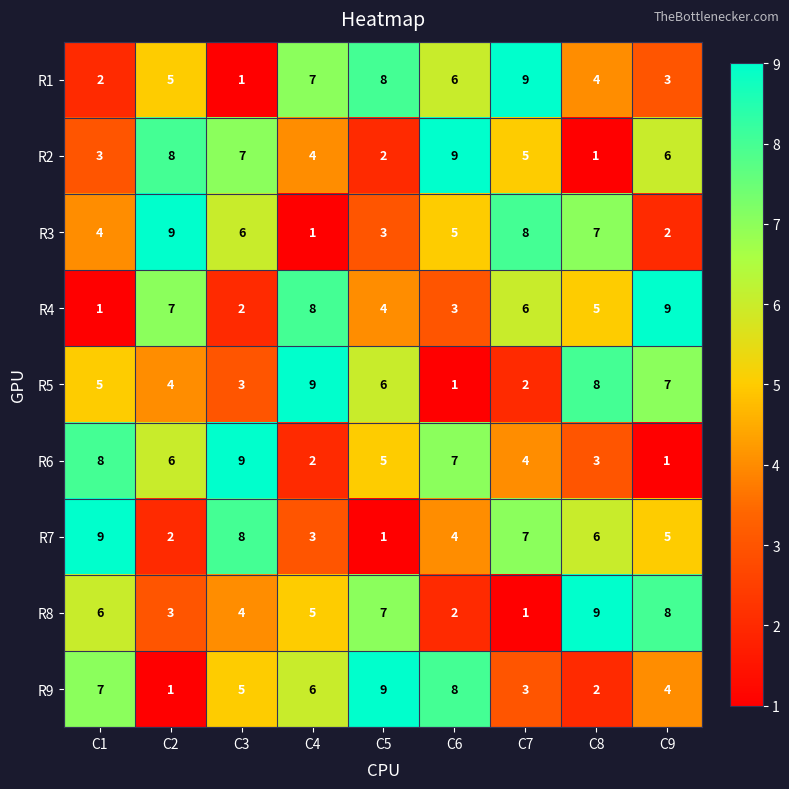

Where does the R2 series first go above 5?

C2